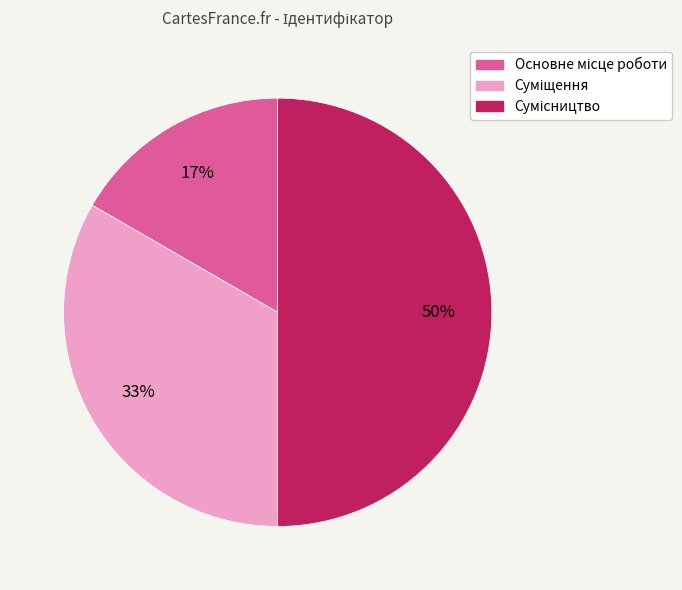

Count the number of slices in the pie.

3